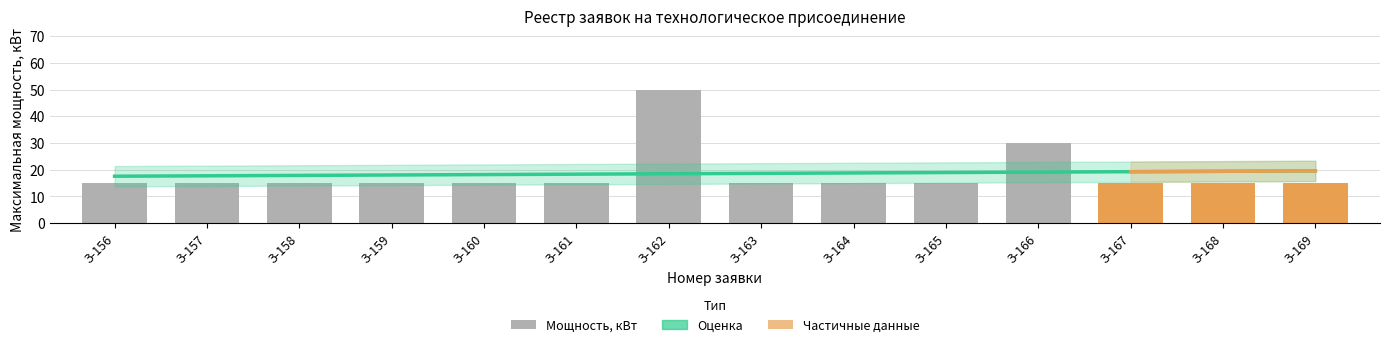

What is the change in value from З-166 to З-168?

-15